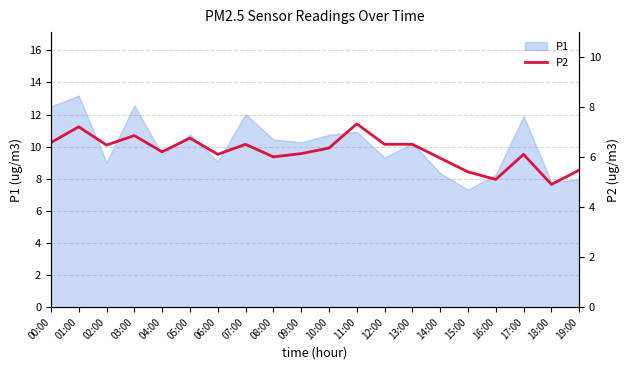

The chart shows a value of 7.8 at 15:00. True or false?

False